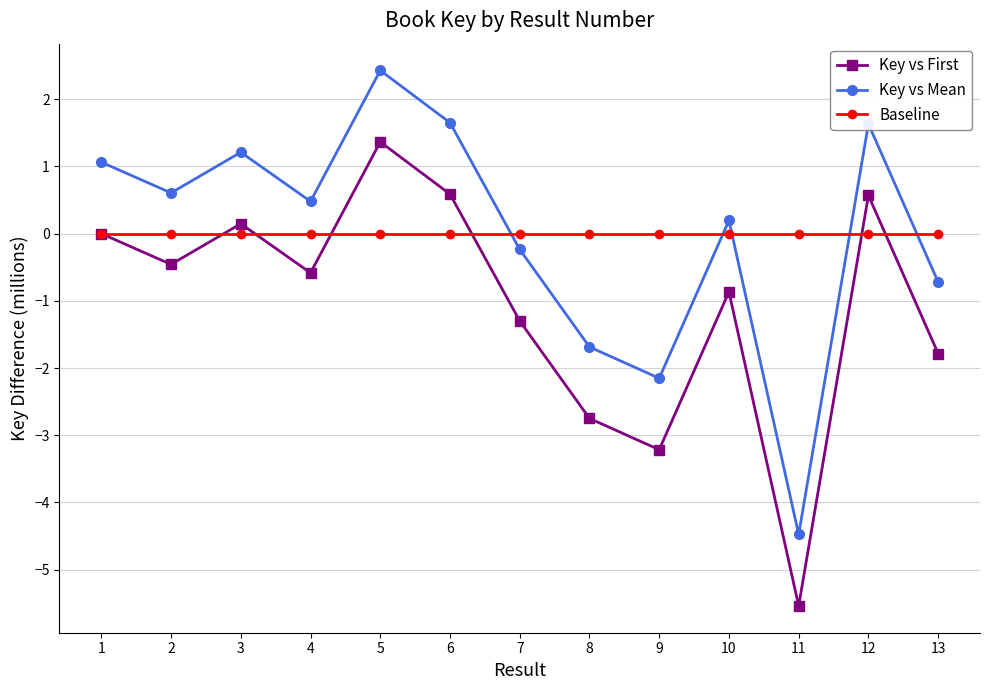

In Key vs First, how many points are higher than both neighbors (excluding endpoints)?

4